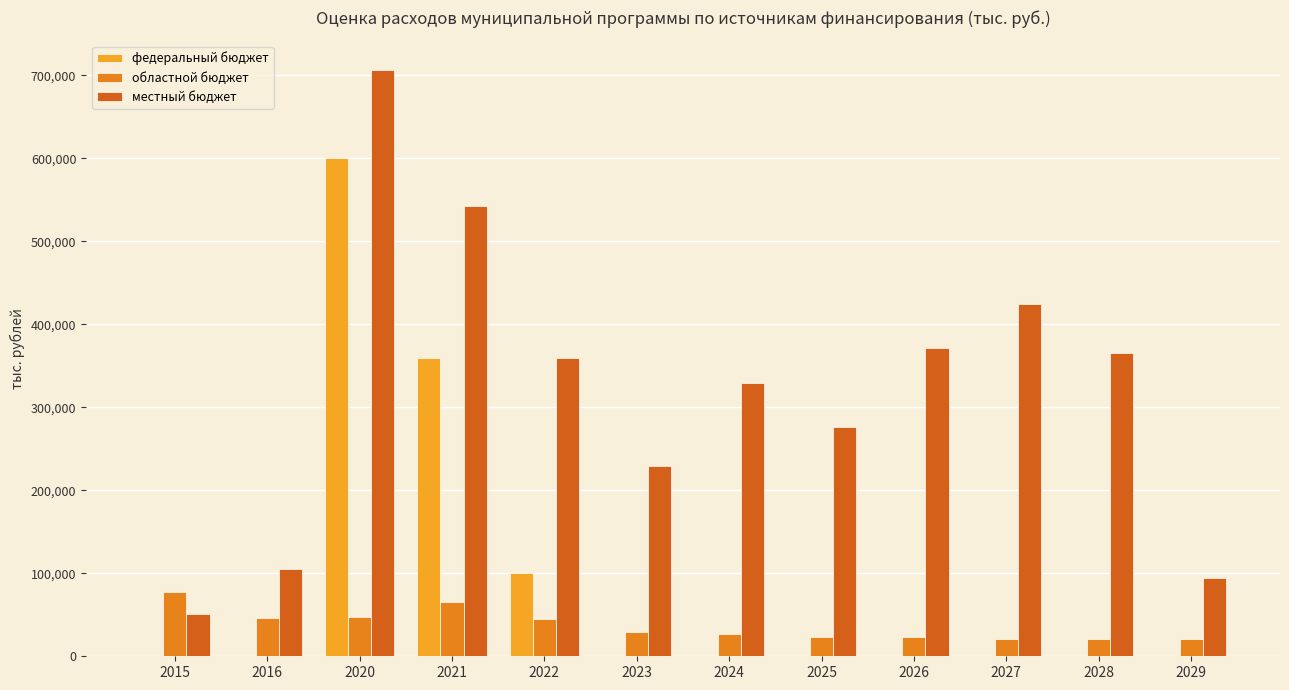

Which category has the highest value in the федеральный бюджет series?

2020